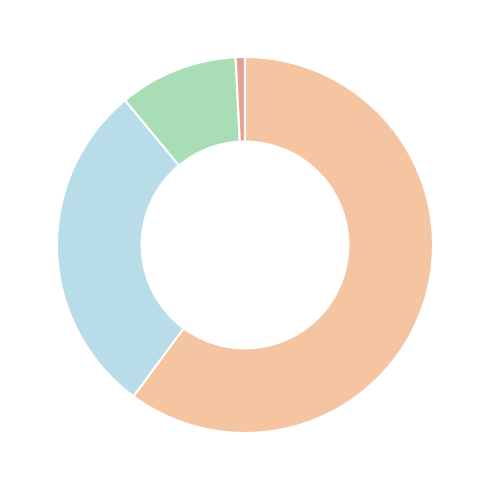

Is there a majority slice in this chart?

Yes